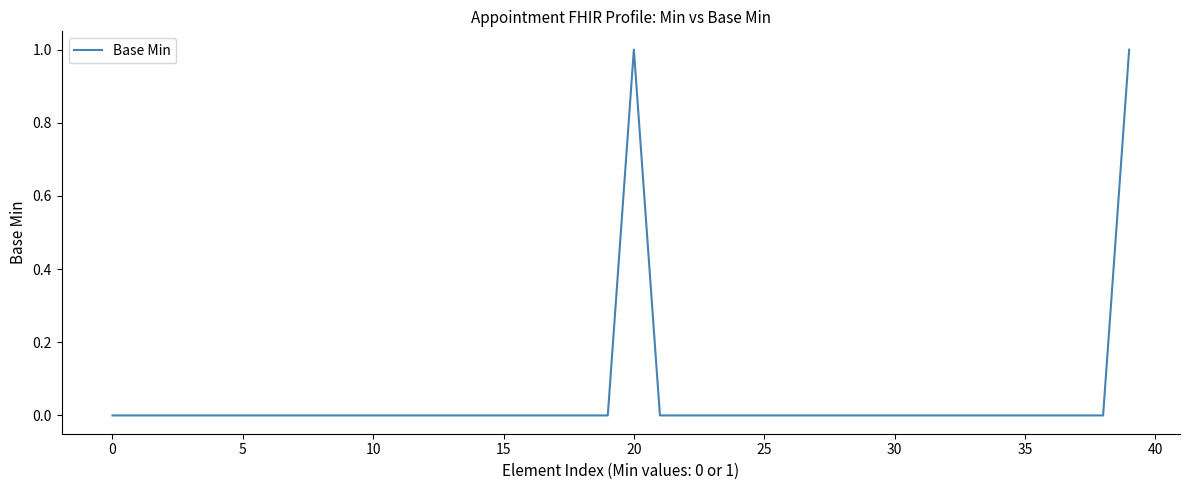

Reading left to right, what are all the values shown in this chart?

0	0	0	0	0	0	0	0	0	0	0	0	0	0	0	0	0	0	0	0	1	0	0	0	0	0	0	0	0	0	0	0	0	0	0	0	0	0	0	1